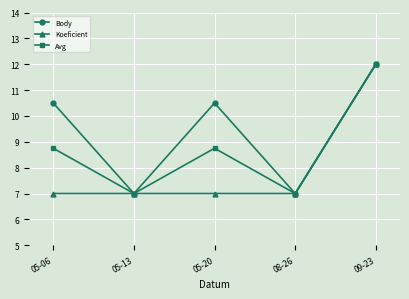

In Avg, how many points are higher than both neighbors (excluding endpoints)?

1